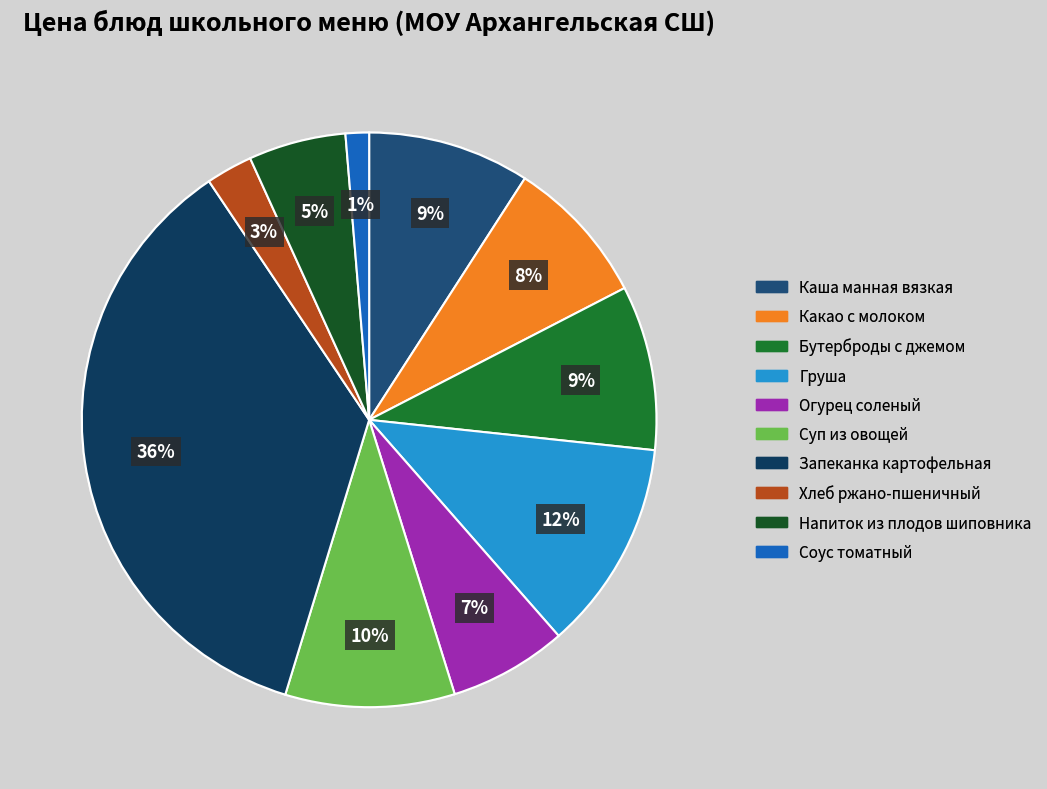

Does Груша account for over 50% of the chart?

No